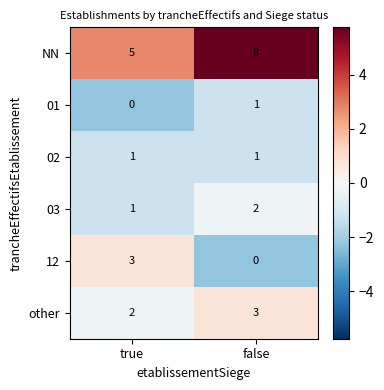

What is the minimum value shown in the chart?

0